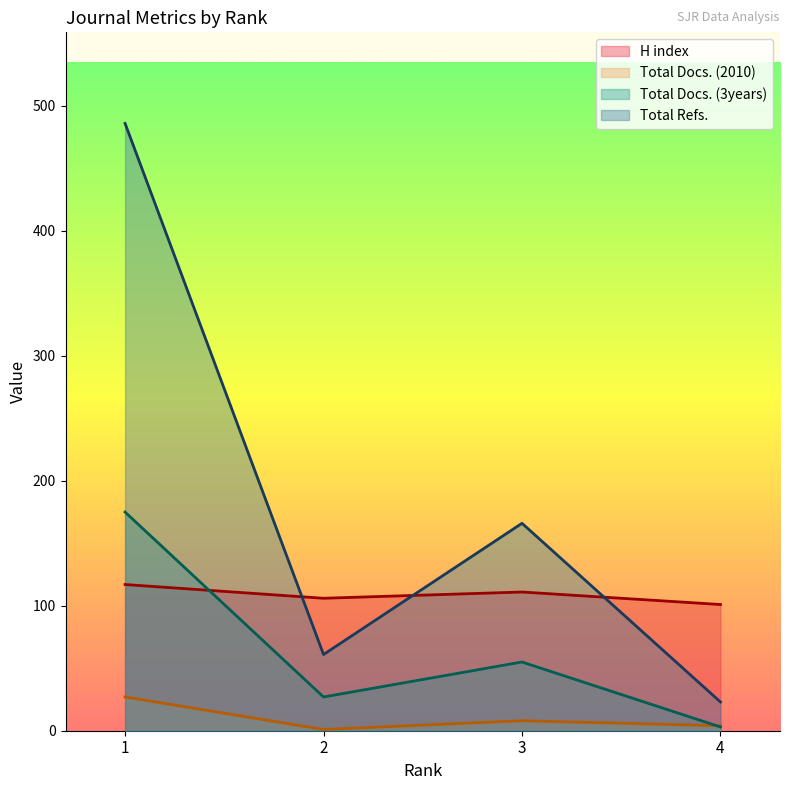

What is the difference between the highest and lowest values at 4?

98